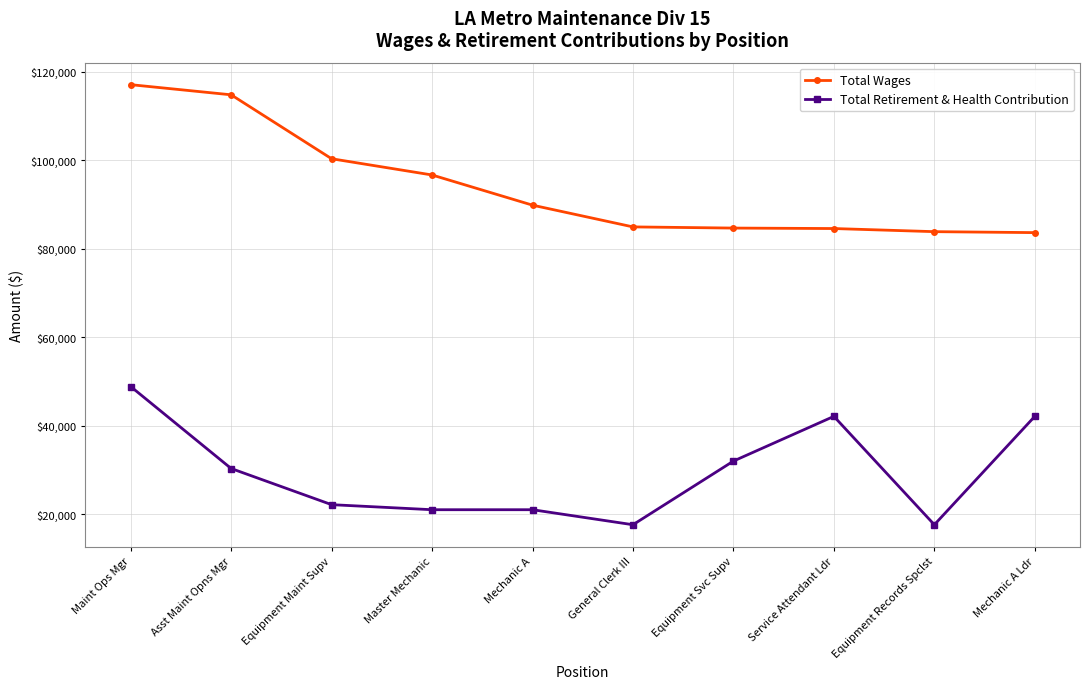

The value of Total Retirement & Health Contribution at Master Mechanic is 5314. True or false?

False